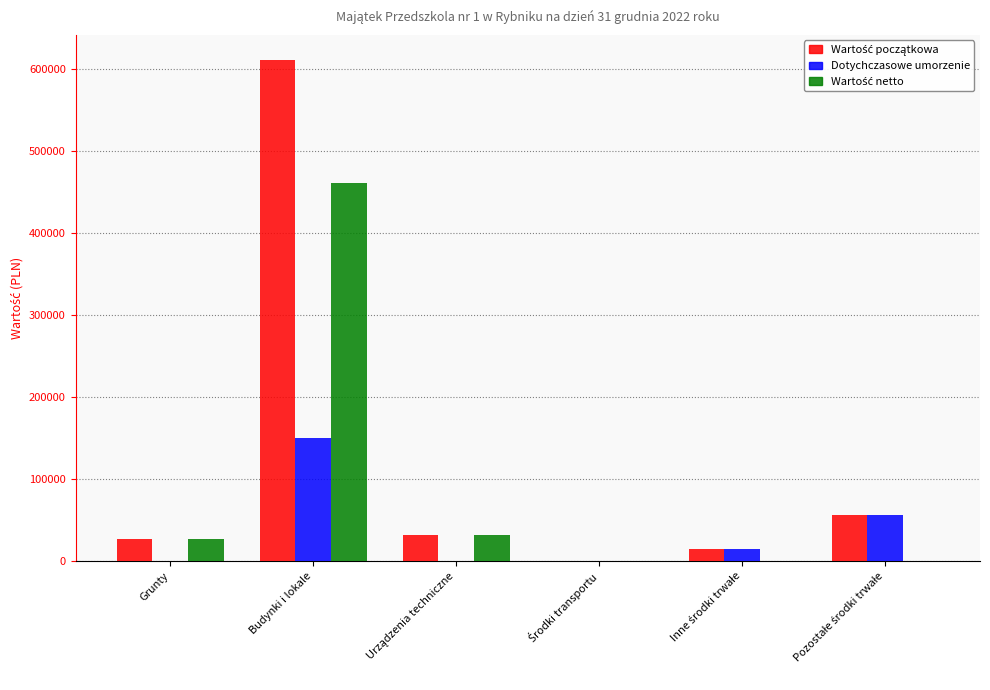

How many categories are shown in the chart?

6